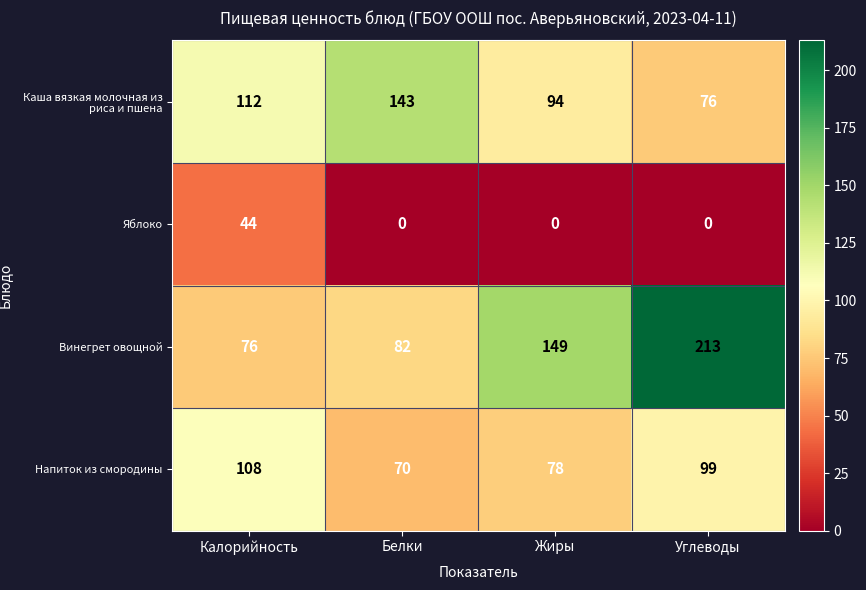

At which label does Напиток из смородины reach its peak?

Калорийность